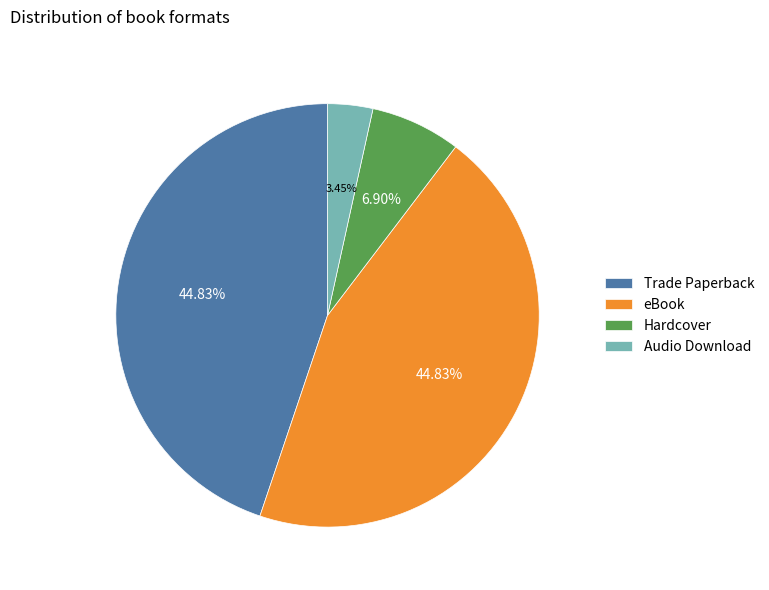

To the nearest percent, what is the difference between the largest and smallest slice percentages?

41%